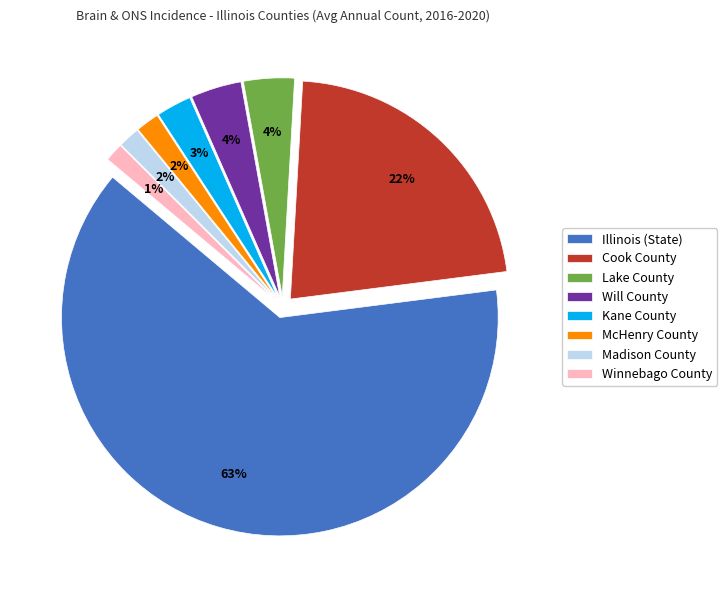

Which slice is the smallest?

Winnebago County